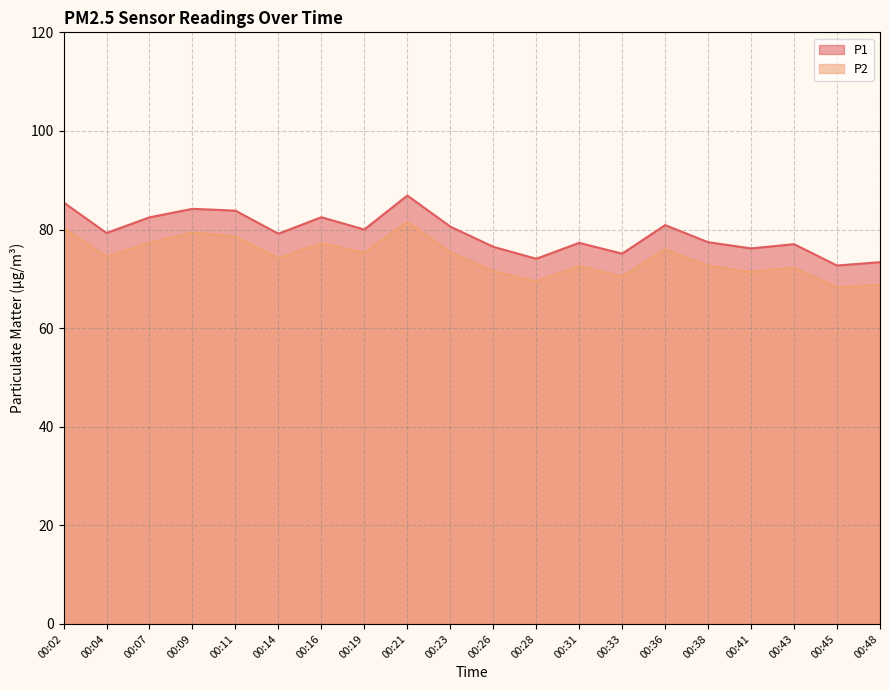

Which series has the widest spread of values?

P1